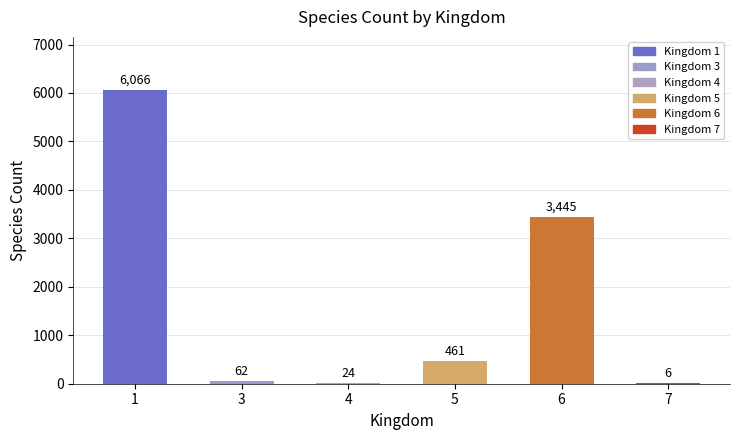

At which category does the chart reach its peak across all series?

1